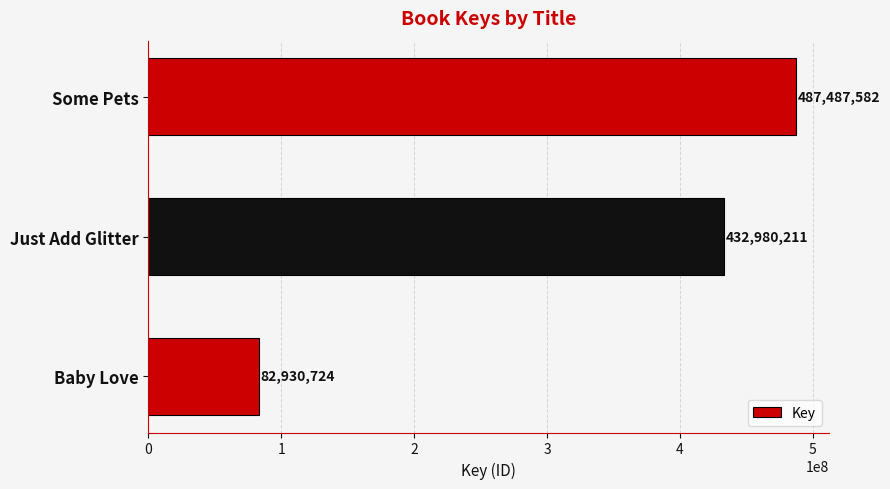

What is the minimum value shown in the chart?

82930724